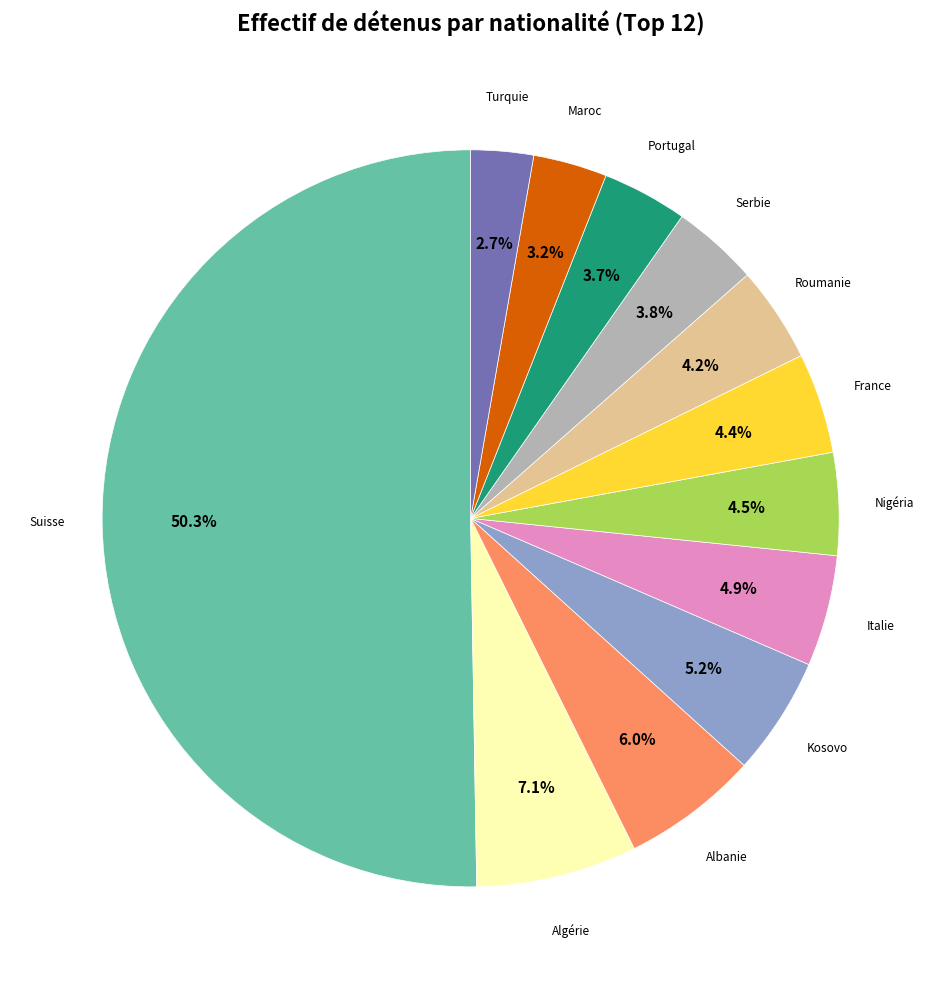

How many segments does this pie chart have?

12